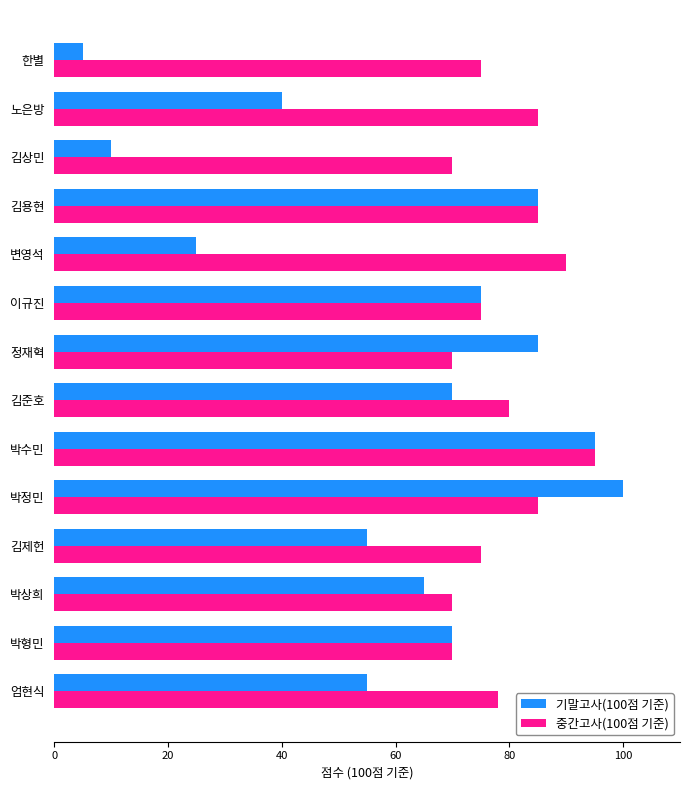

Which series has the largest total across all categories?

중간고사(100점 기준)